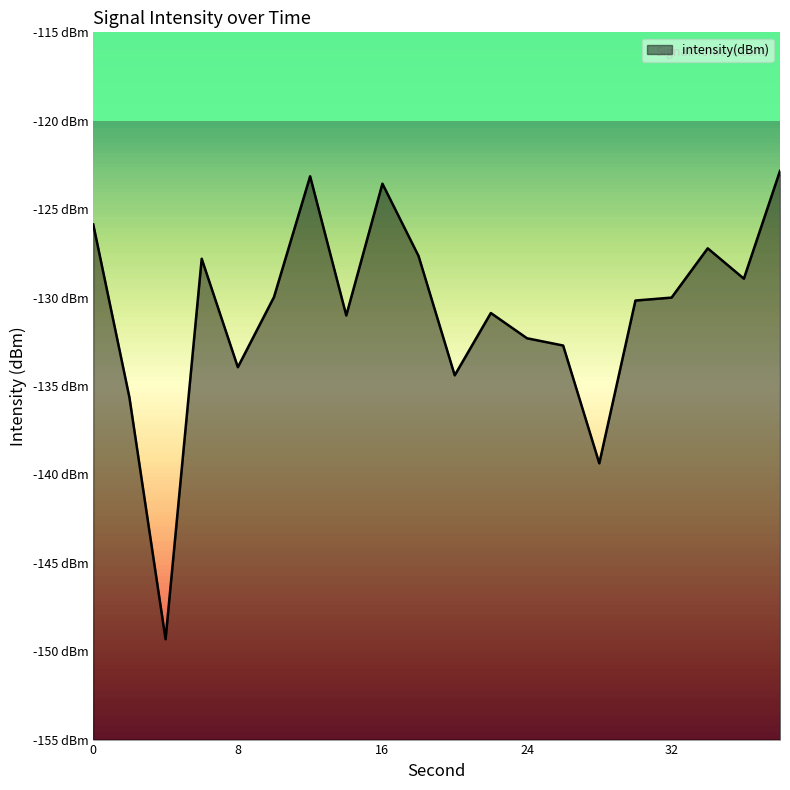

Which has a higher value, 38 or 8?

38